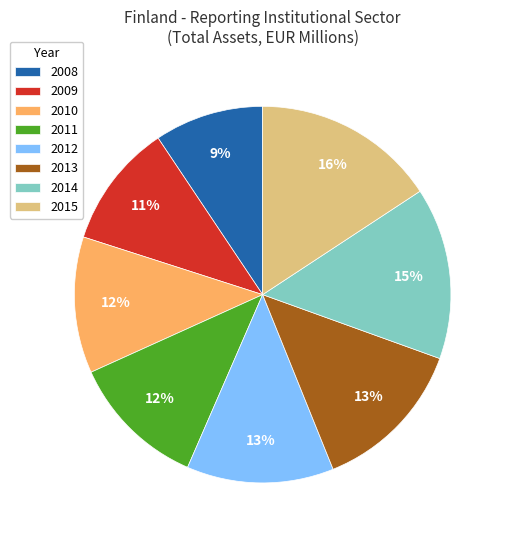

Count the number of slices in the pie.

8